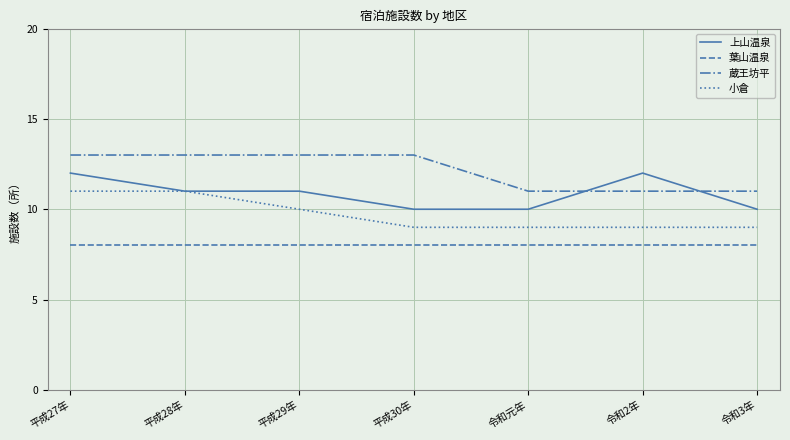

Rank the series by their average value, from highest to lowest.

蔵王坊平, 上山温泉, 小倉, 葉山温泉